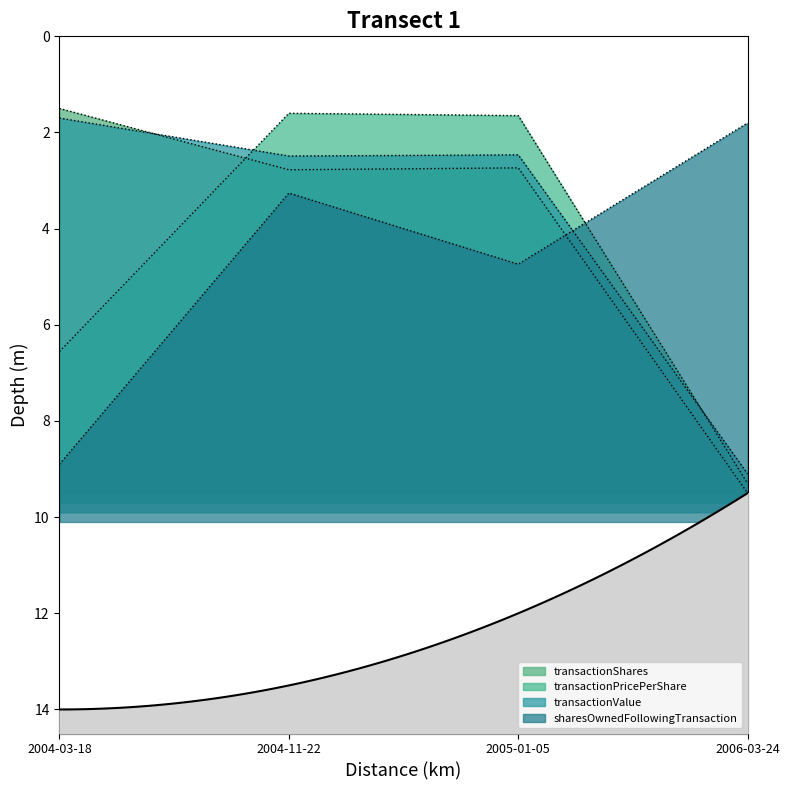

What is the total value across all series at 2005-01-05?

11.6